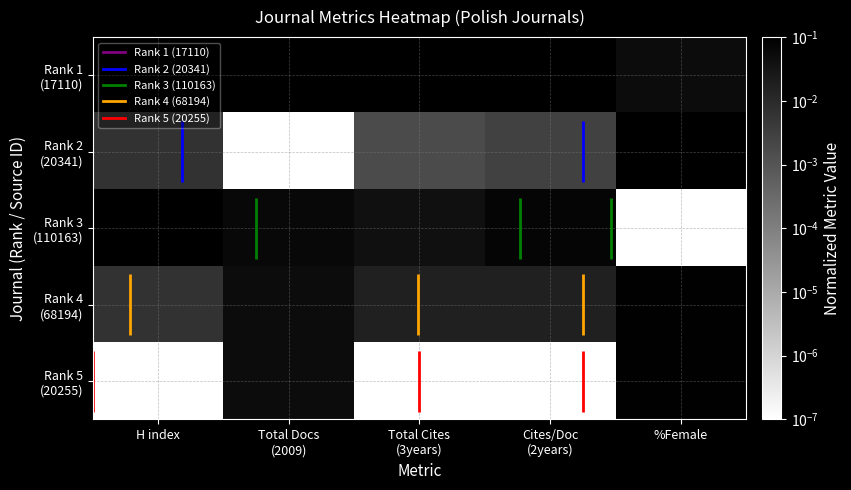

The value of Rank 3 (110163) at Cites/Doc (2years) is 0.1. True or false?

False